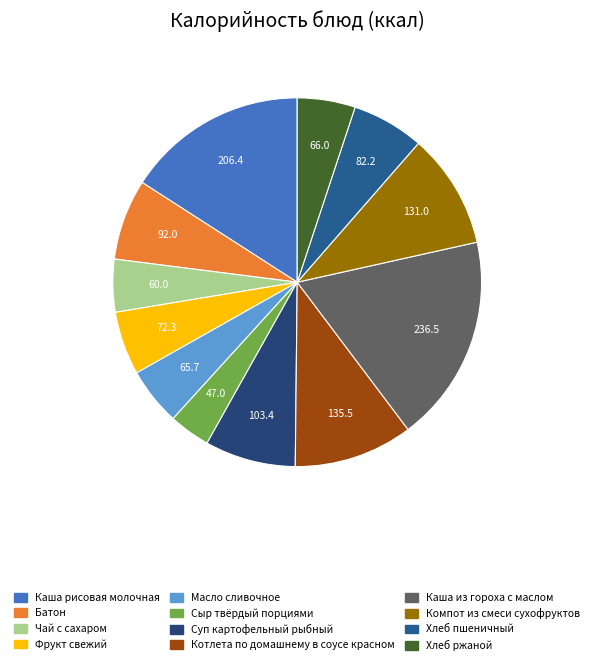

Is Хлеб пшеничный the majority of the pie?

No